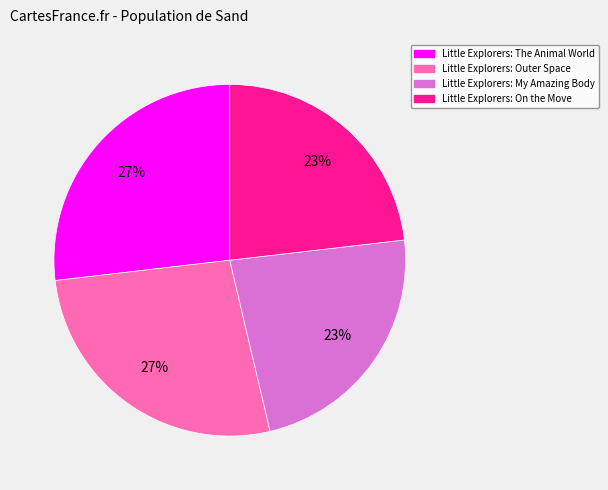

True or false: Little Explorers: The Animal World accounts for 21% of the total.

False